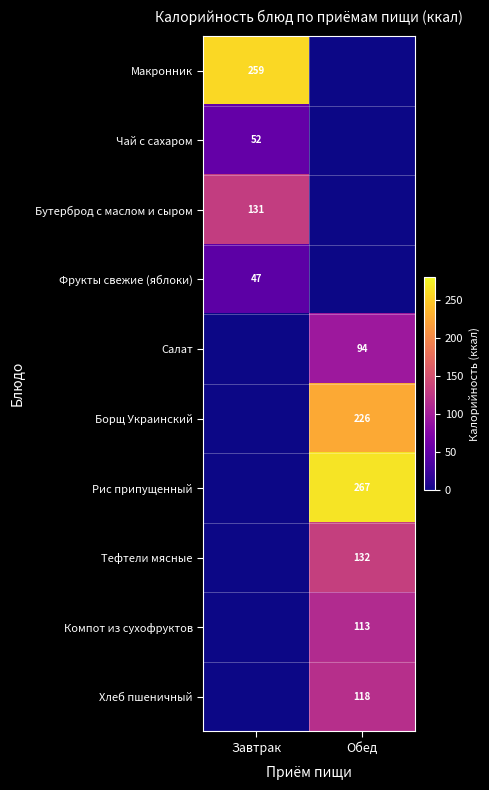

What is the difference between the highest and lowest values at Завтрак?

259.0